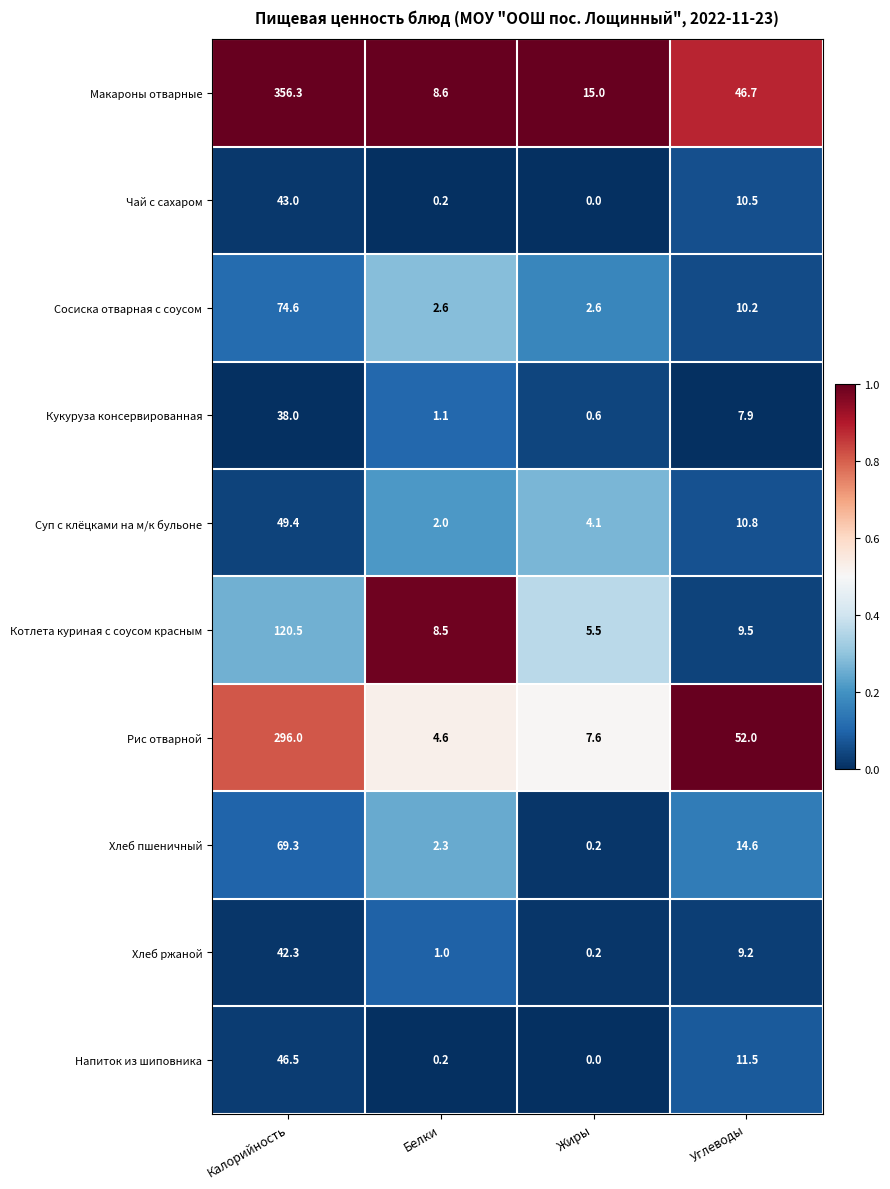

At which category is the sum across all series the highest?

Калорийность